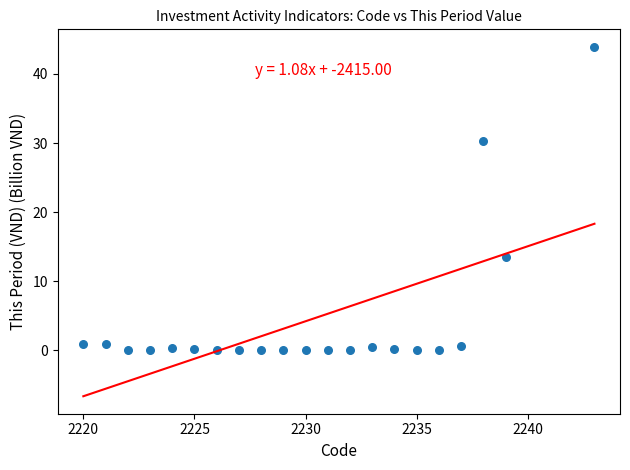

What Y value in the scatter plot is closest to 21?

13.6